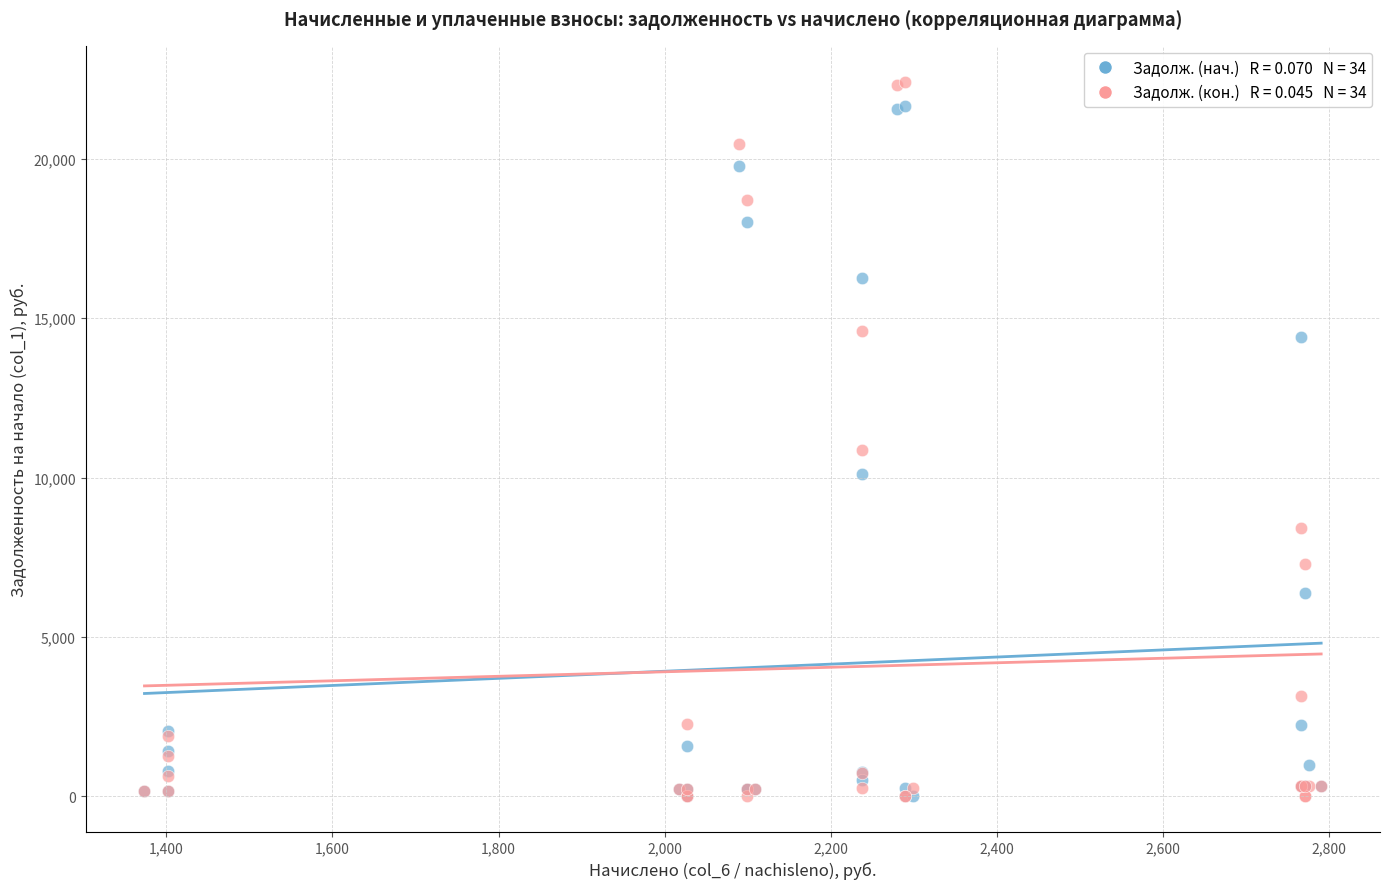

Across all series, what Y value is closest to 11213?

10854.6